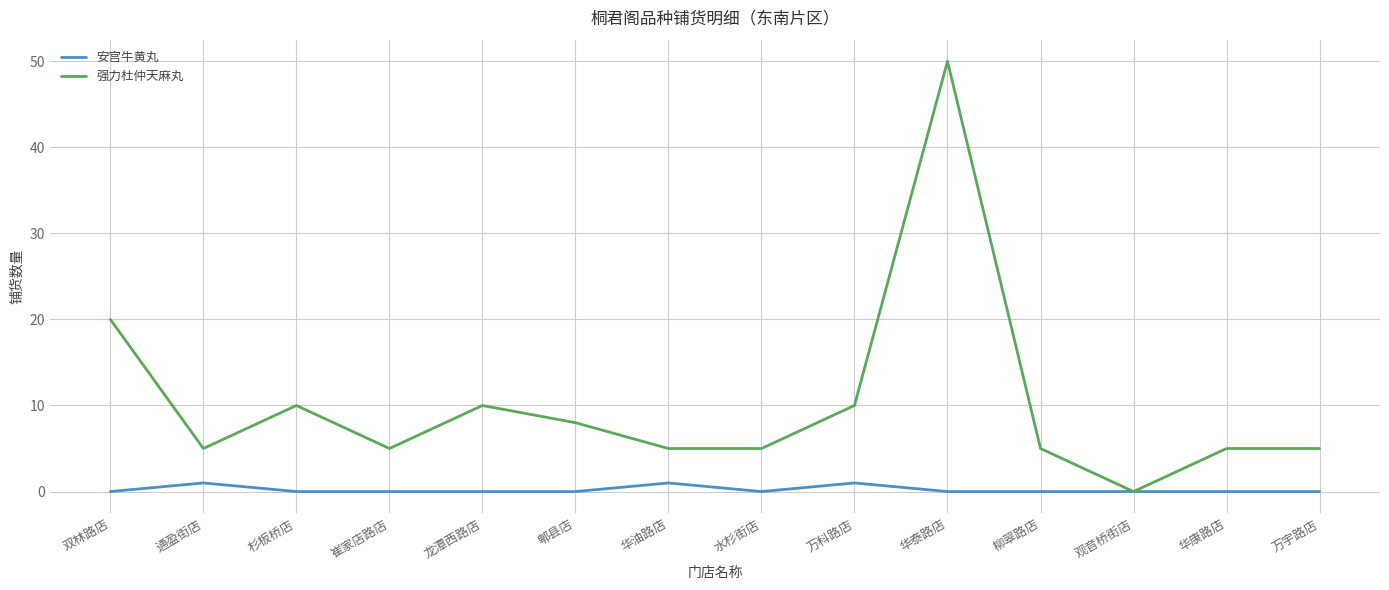

What position from the left is 杉板桥店?

3